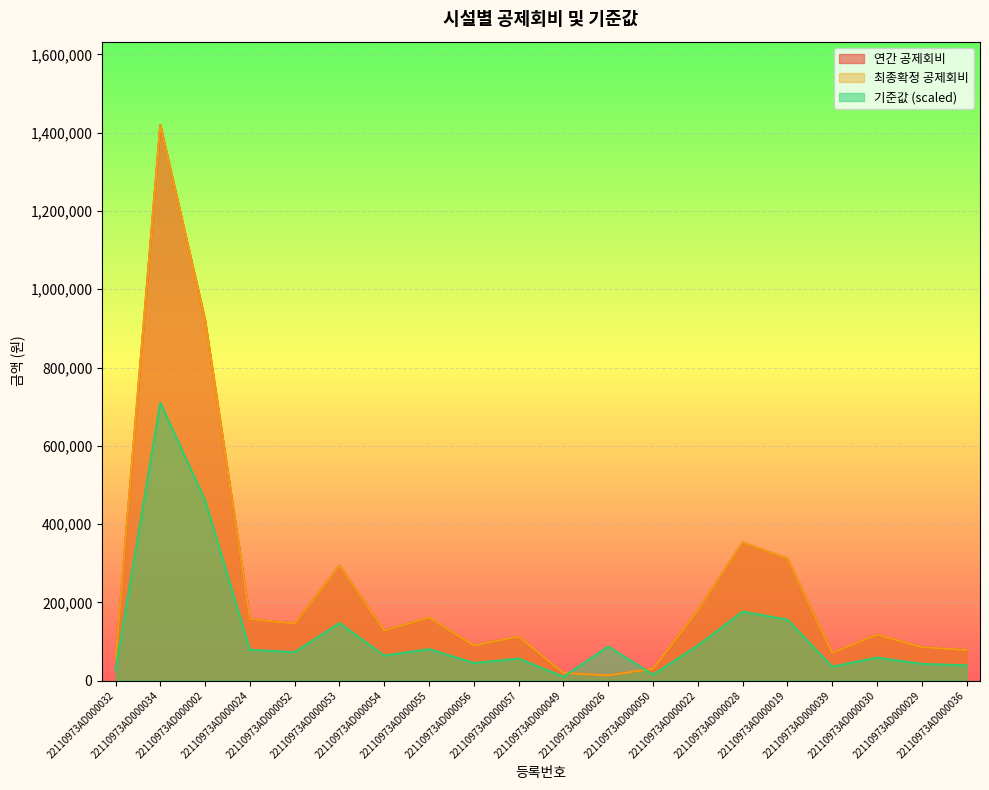

How many series are shown in this chart?

3